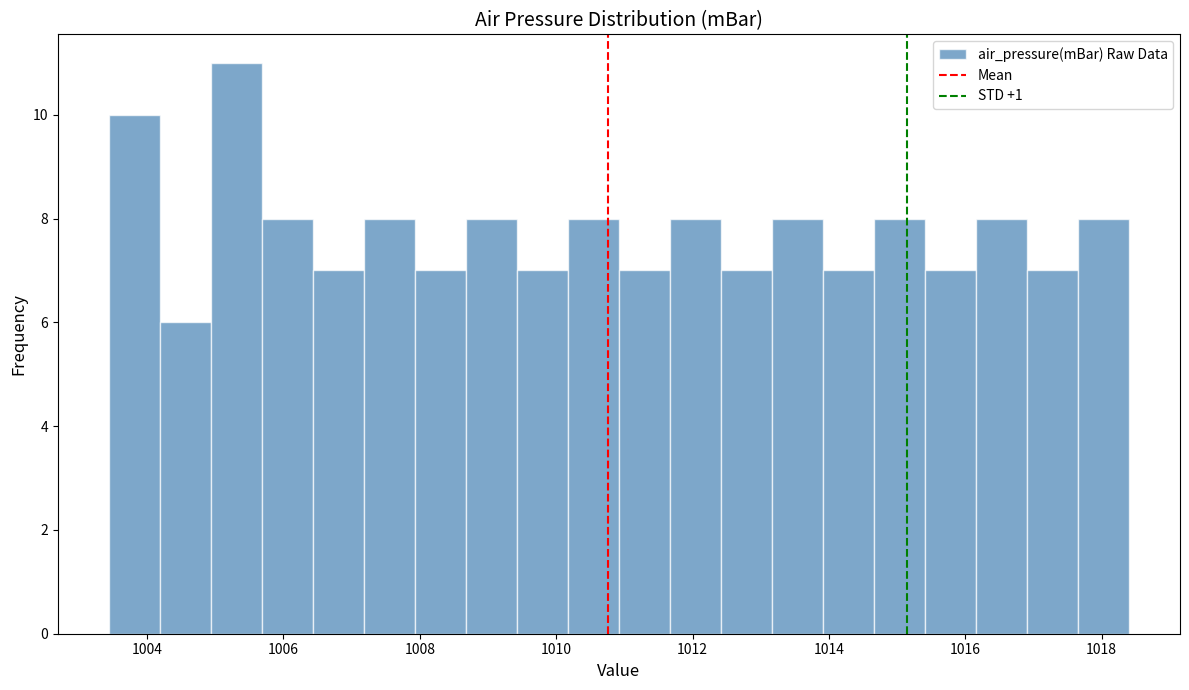

Read against the x-axis, roughly where is the centre of the tallest bar?

1005.4